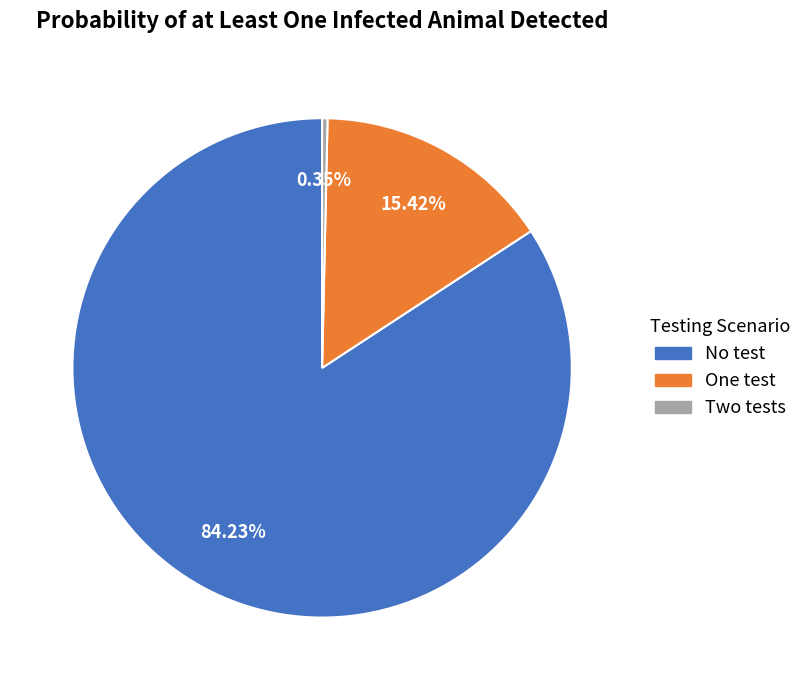

To the nearest percent, what is the difference between the One test and No test slice percentages?

69%